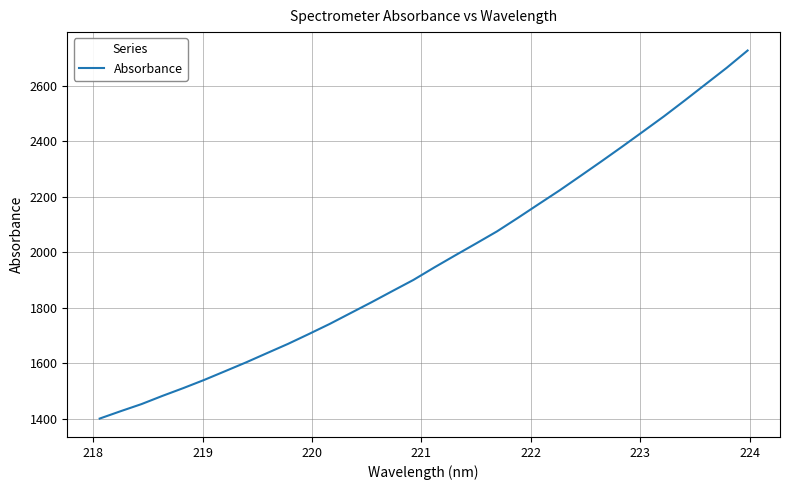

What is the difference between the second highest and second lowest values?

1237.5